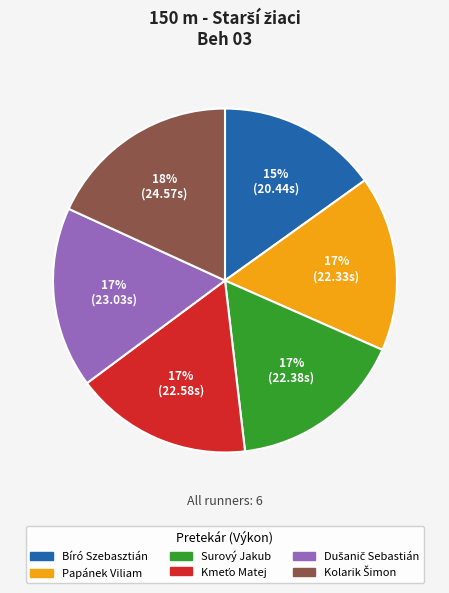

Which category has the smallest portion of the pie?

Bíró Szebasztián